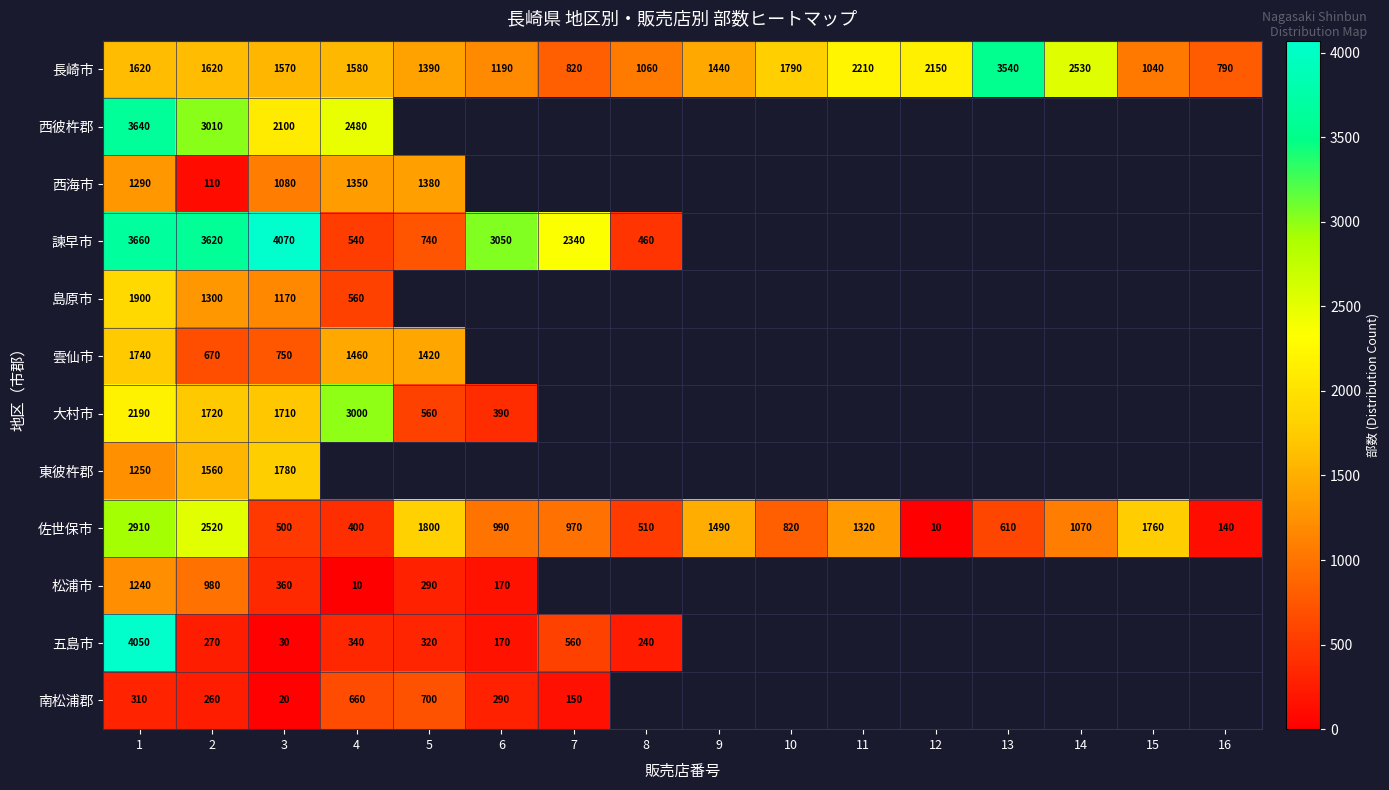

At how many categories does at least one series exceed 3942?

2